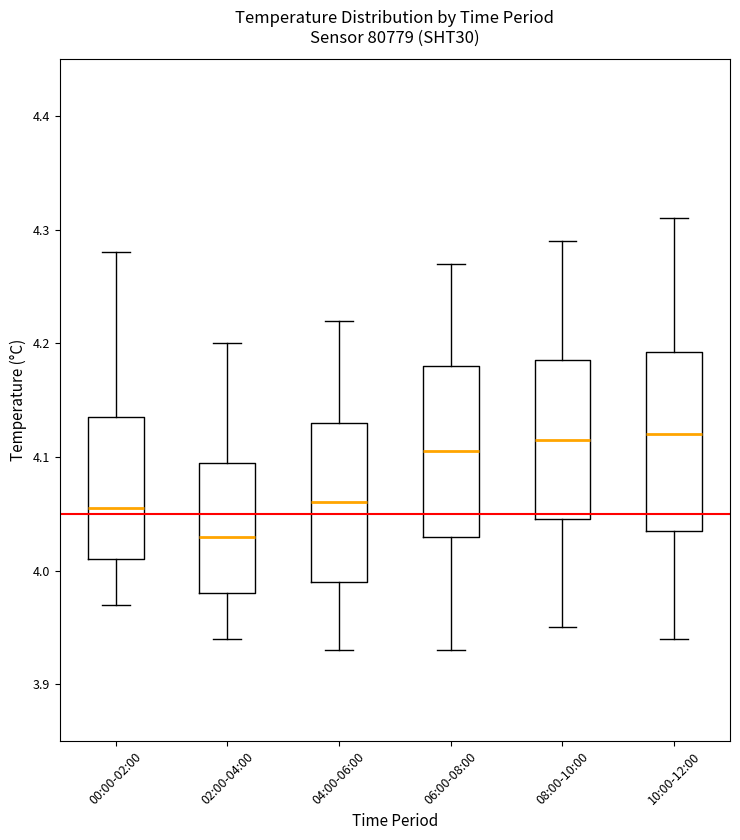

Reading left to right, transcribe this box plot: for each box, give where its median line is, the range the box spans, and where its two whiskers end, as read against the y-axis. The values are not printed on the chart, so give them approximately, as read against the axis.

00:00-02:00: median 4.06, box 4.01 to 4.14, whiskers 3.97 to 4.28
02:00-04:00: median 4.03, box 3.98 to 4.10, whiskers 3.94 to 4.20
04:00-06:00: median 4.06, box 3.99 to 4.13, whiskers 3.93 to 4.22
06:00-08:00: median 4.11, box 4.03 to 4.18, whiskers 3.93 to 4.27
08:00-10:00: median 4.12, box 4.05 to 4.19, whiskers 3.95 to 4.29
10:00-12:00: median 4.12, box 4.04 to 4.19, whiskers 3.94 to 4.31